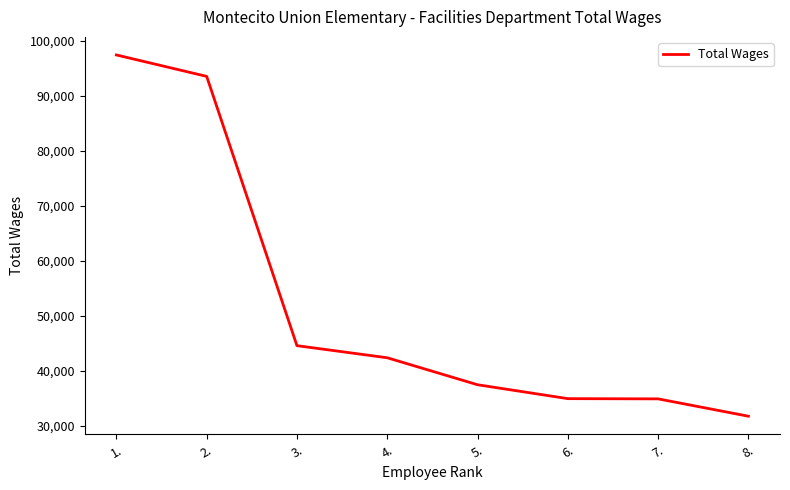

What value does the data have at 8., to the nearest 100?

31800